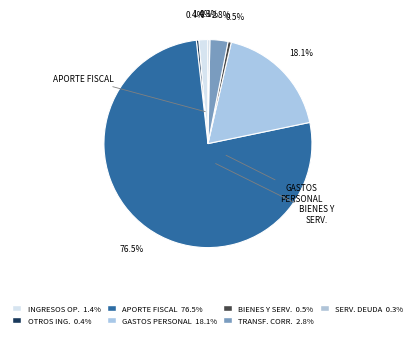

Count the number of slices in the pie.

7